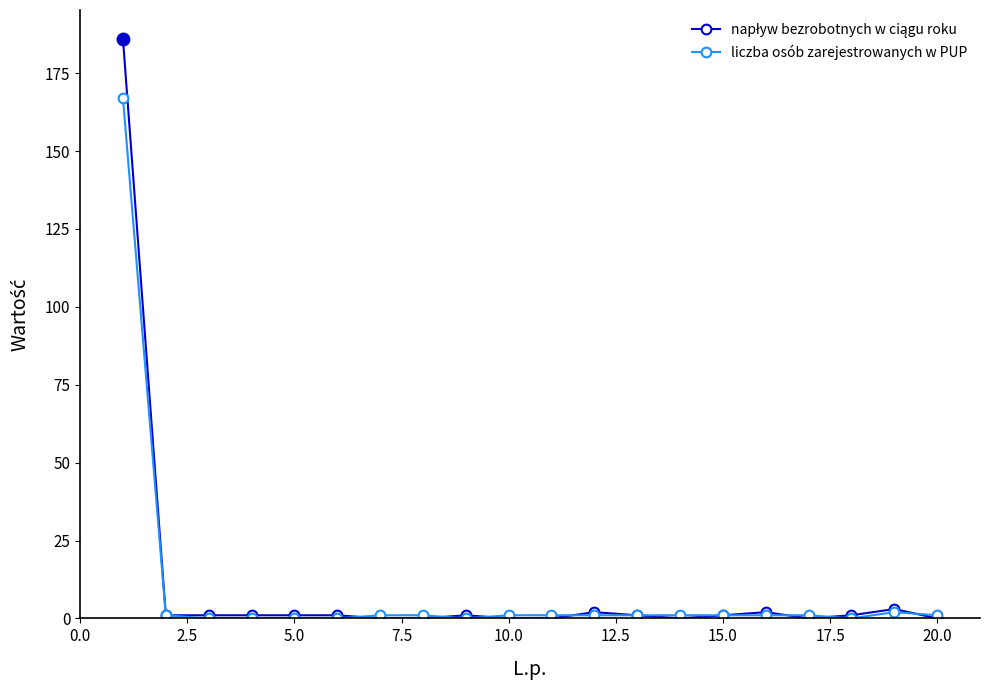

What is the maximum value for liczba osób zarejestrowanych w PUP?

167